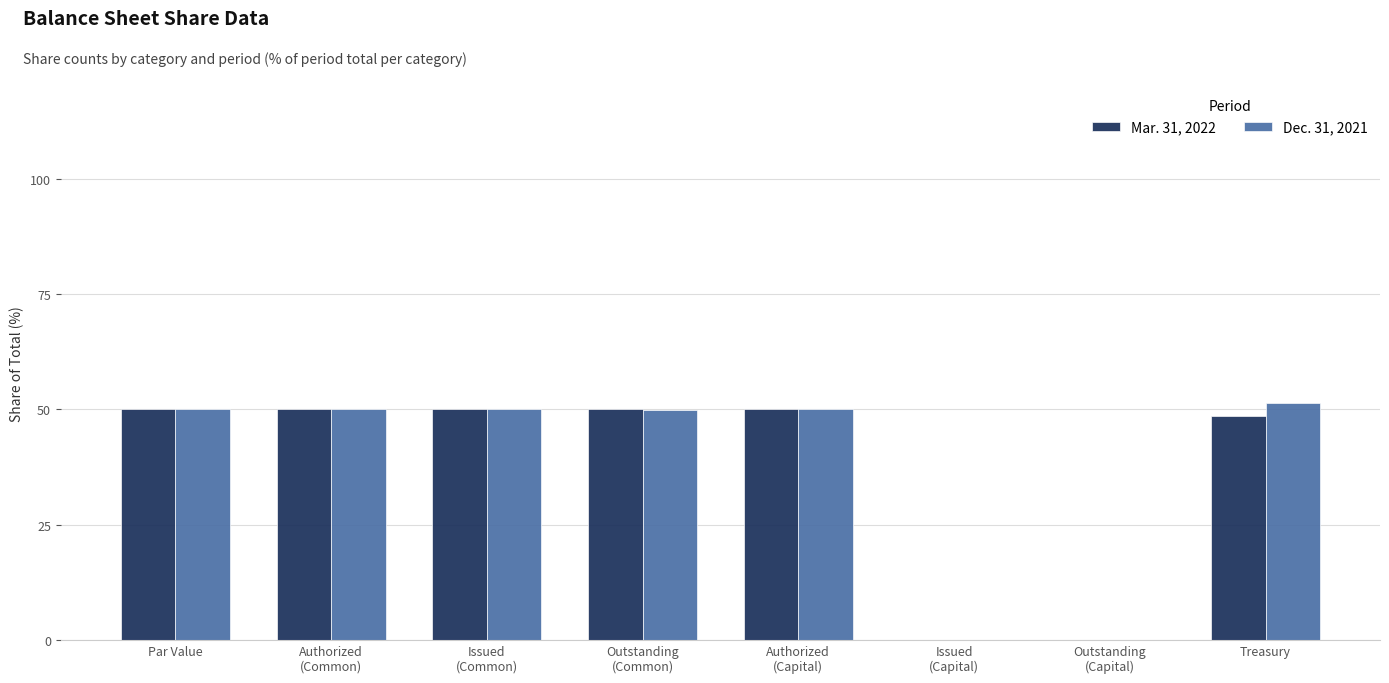

What is the sum of all Mar. 31, 2022 values?

298.6